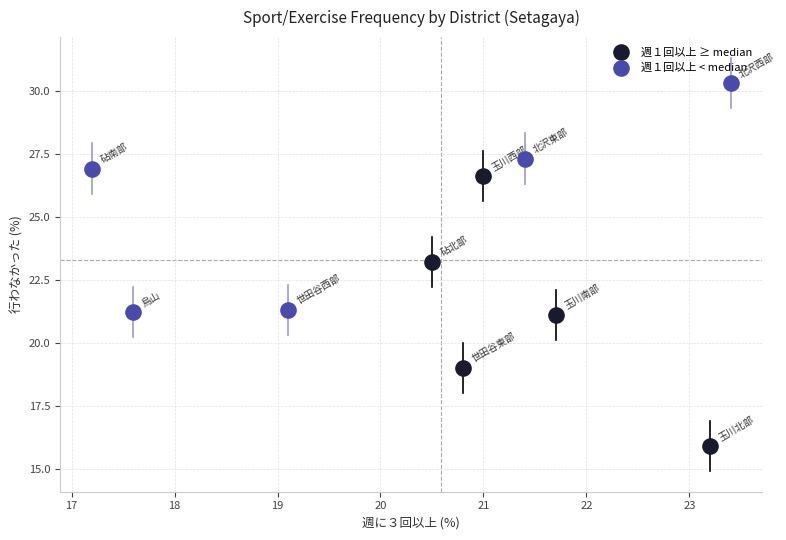

Which series contains the highest Y value?

週１回以上 < median